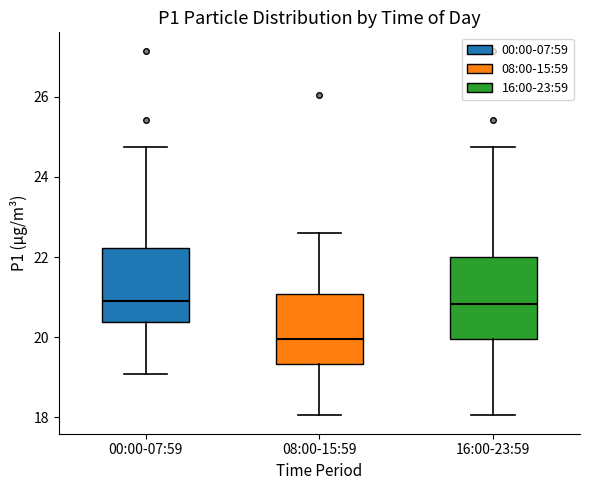

Where does the lower whisker of the box for 16:00-23:59 end on the y-axis? The values are not printed on the chart, so give them approximately, as read against the axis.

18.0